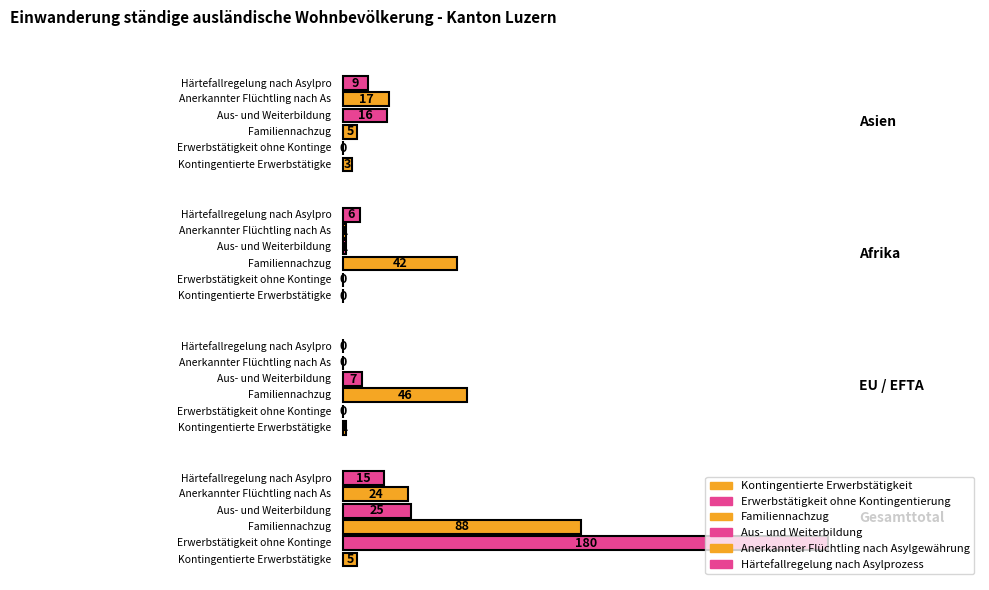

Which series changed the most between Gesamttotal and Asien?

Erwerbstätigkeit ohne Kontingentierung